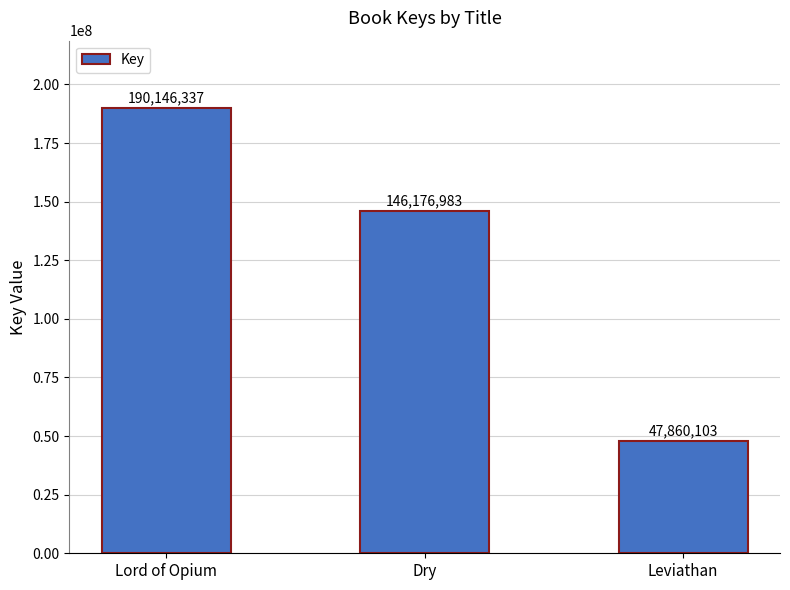

How many values are below 146176983?

1